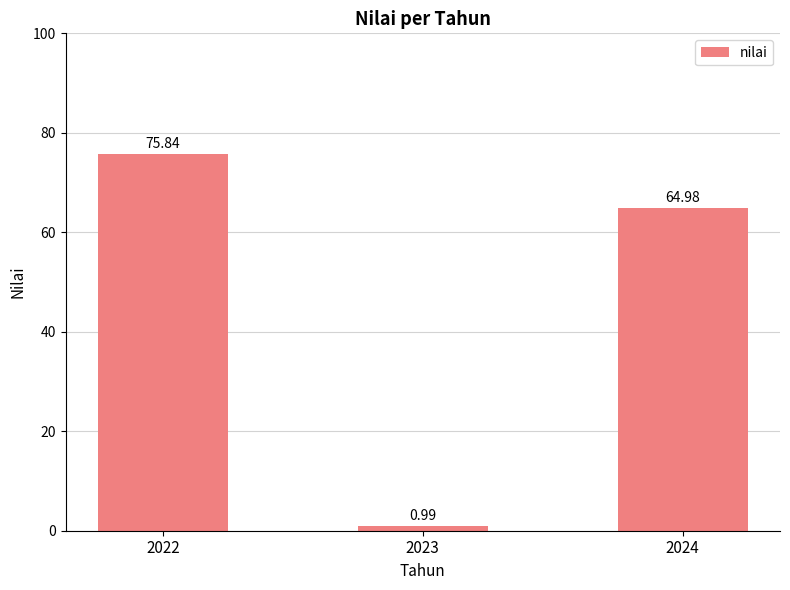

The value at 2024 is 97.3. True or false?

False